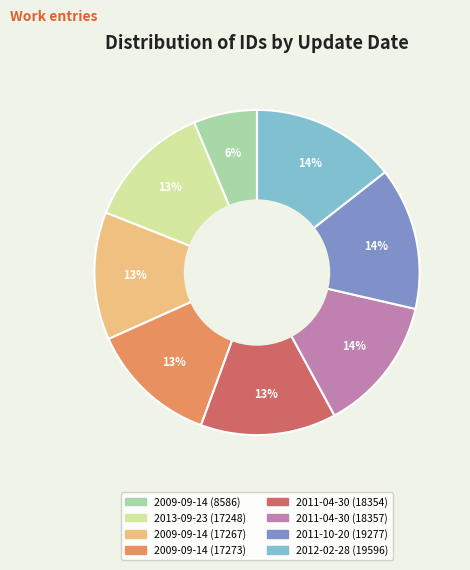

Does any single category account for the majority?

No